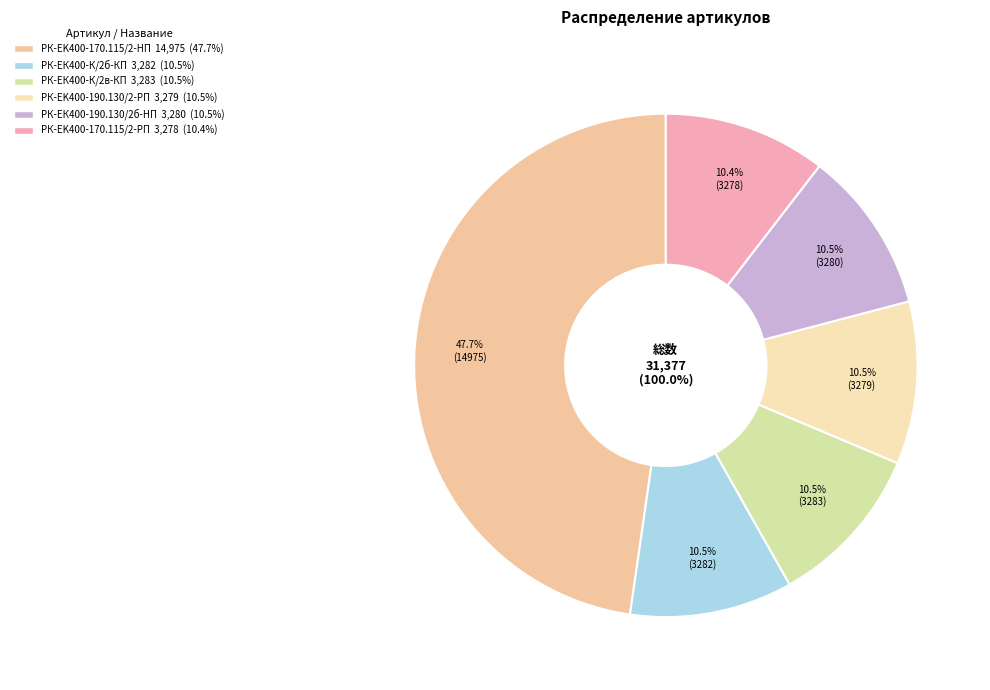

Count the number of slices in the pie.

6